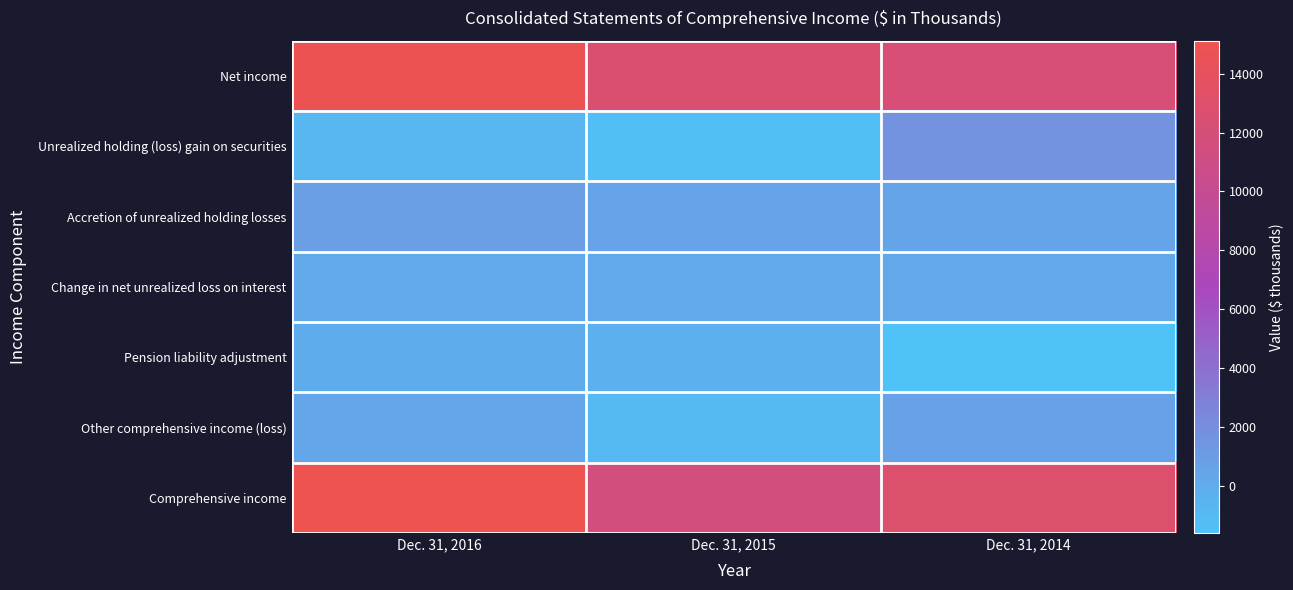

List the series in order of their peak value, lowest first.

Pension liability adjustment, Change in net unrealized loss on interest, Other comprehensive income (loss), Accretion of unrealized holding losses, Unrealized holding (loss) gain on securities, Net income, Comprehensive income